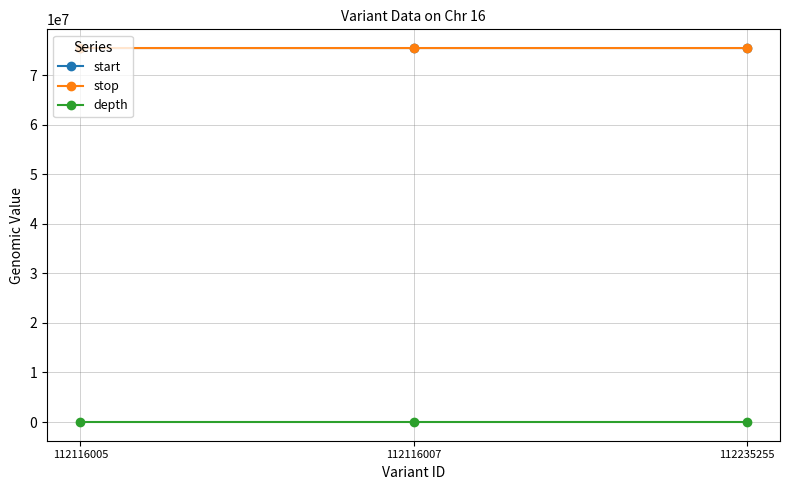

Is this an area chart (filled region under the line)?

No